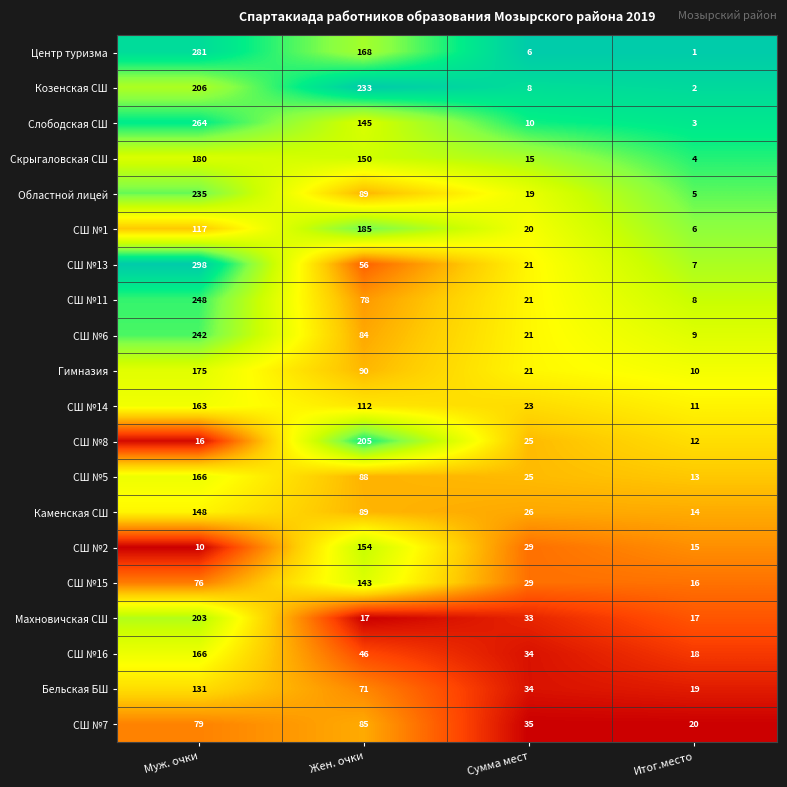

At which category does the chart reach its minimum across all series?

Итог.место